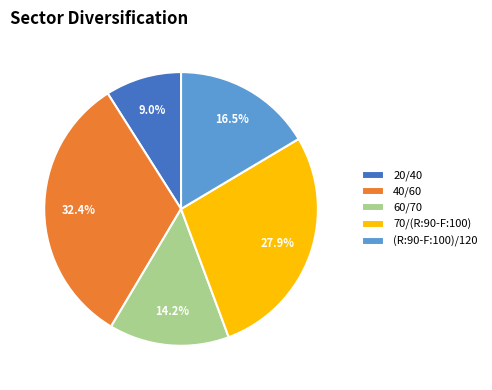

Does any single category account for the majority?

No